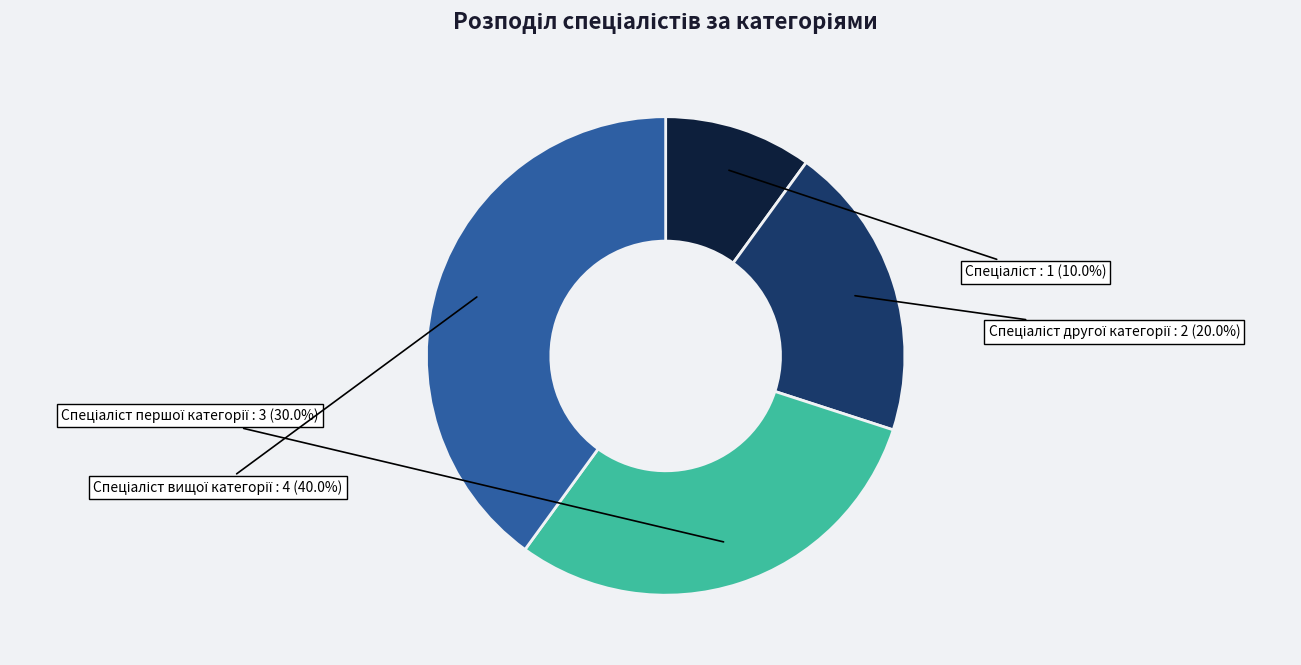

Does any single category account for the majority?

No